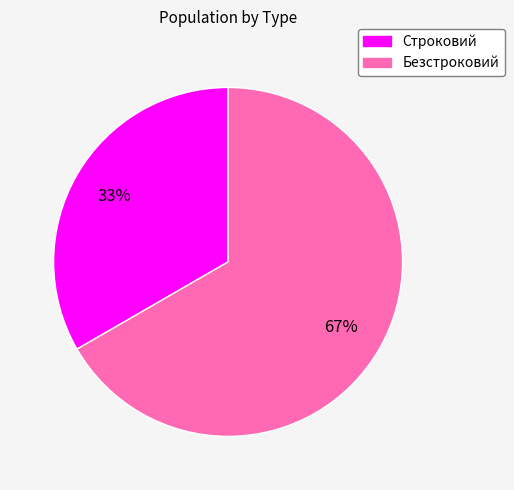

To the nearest percent, what is the average slice percentage?

50%